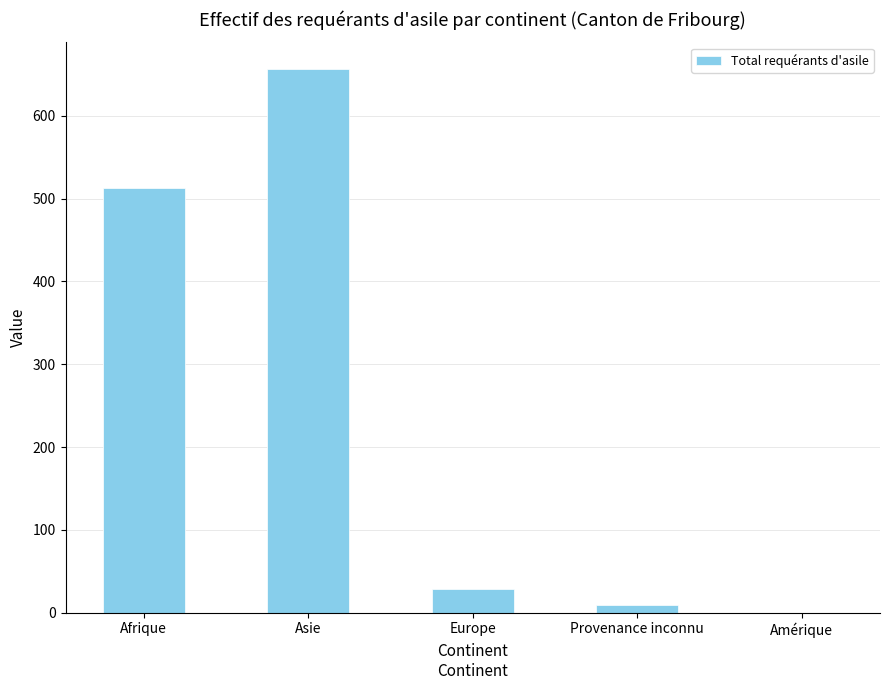

At which label is the value closest to 328?

Afrique